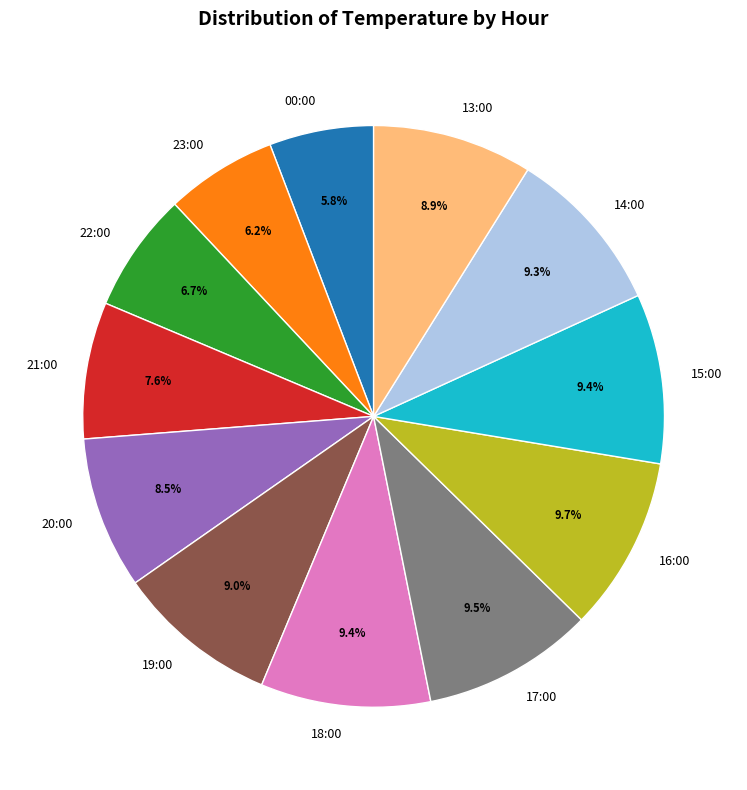

Approximately how many times larger is the value at 23:00 compared to 16:00?

0.6